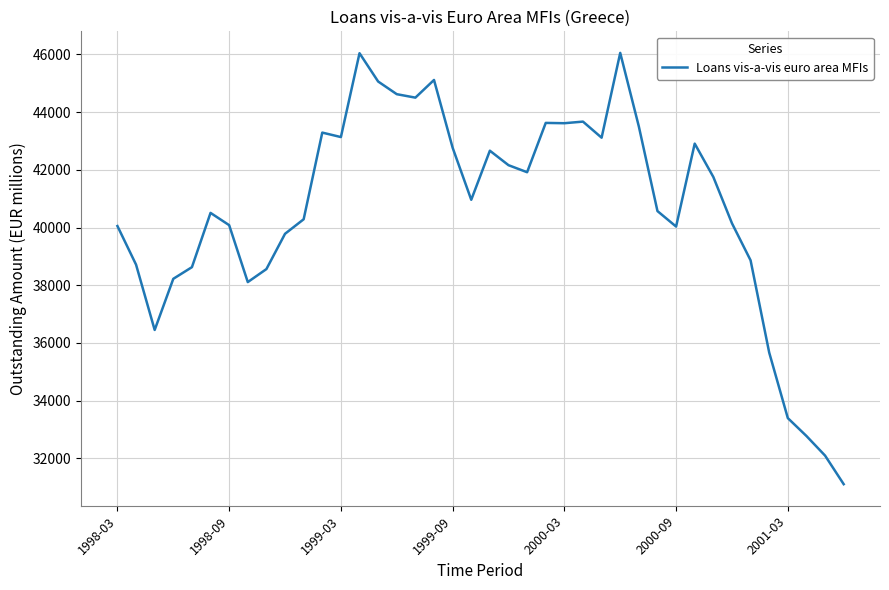

Does the chart display data point markers on the line(s)?

No